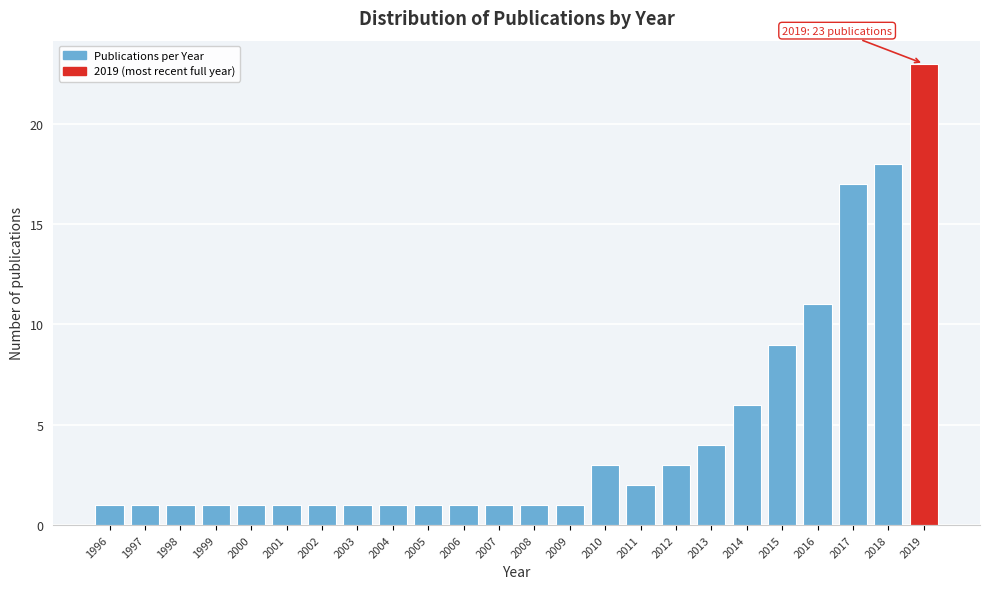

Reading left to right, extract all data points from this chart.

1996=1	1997=1	1998=1	1999=1	2000=1	2001=1	2002=1	2003=1	2004=1	2005=1	2006=1	2007=1	2008=1	2009=1	2010=3	2011=2	2012=3	2013=4	2014=6	2015=9	2016=11	2017=17	2018=18	2019=23